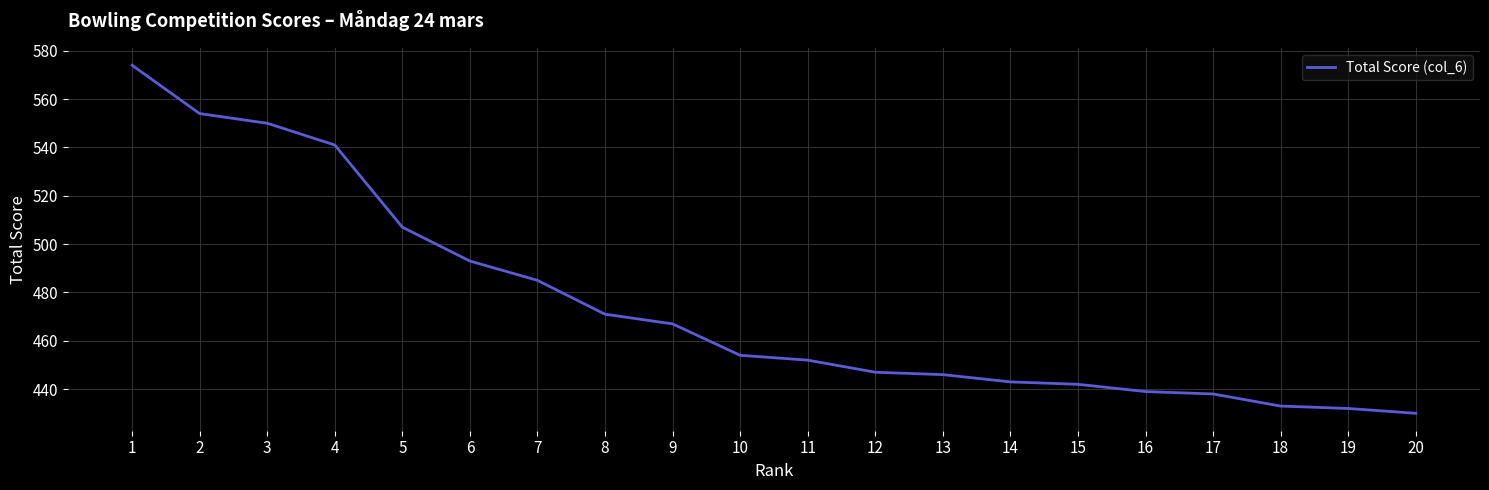

True or false: the data shows 541 at 4.

True